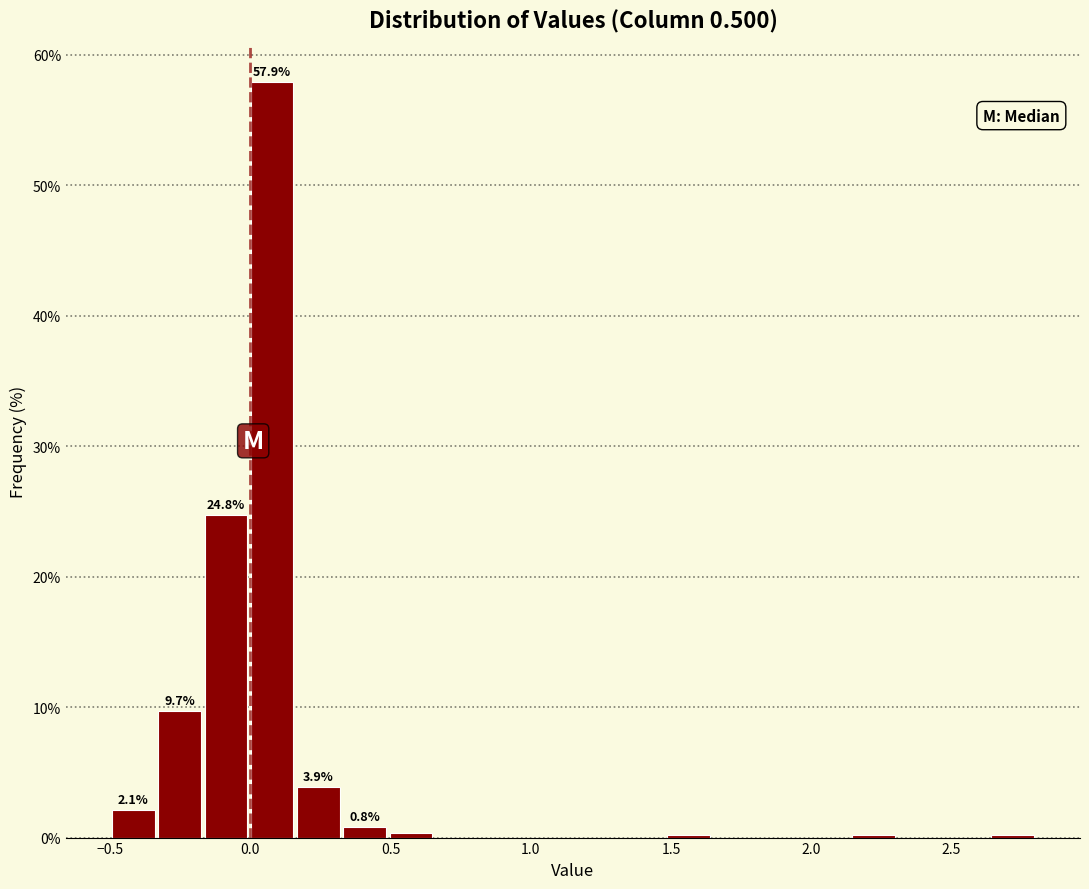

Read against the x-axis, roughly where is the centre of the tallest bar?

0.10